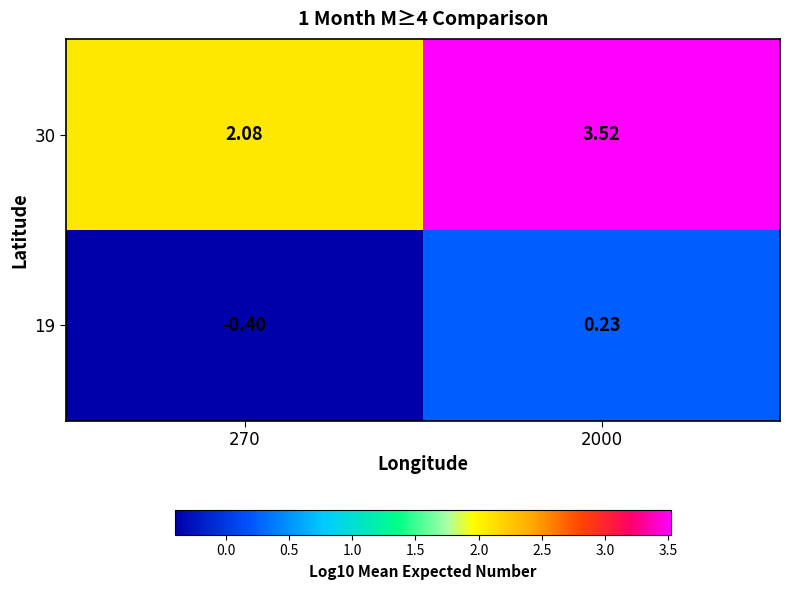

Is the value of 30 at 2000 greater than the value of 19 at 2000?

Yes